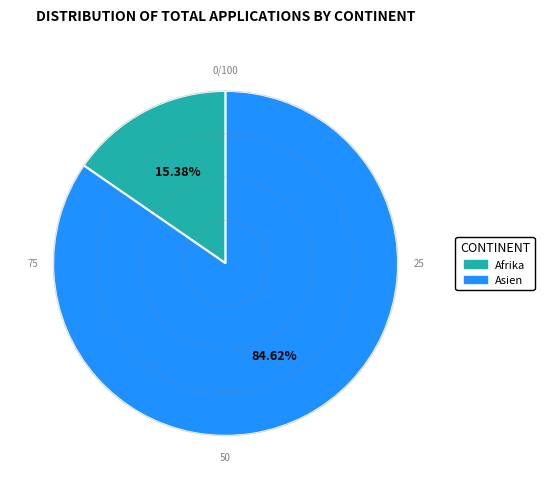

To the nearest percent, what portion does Asien represent?

85%